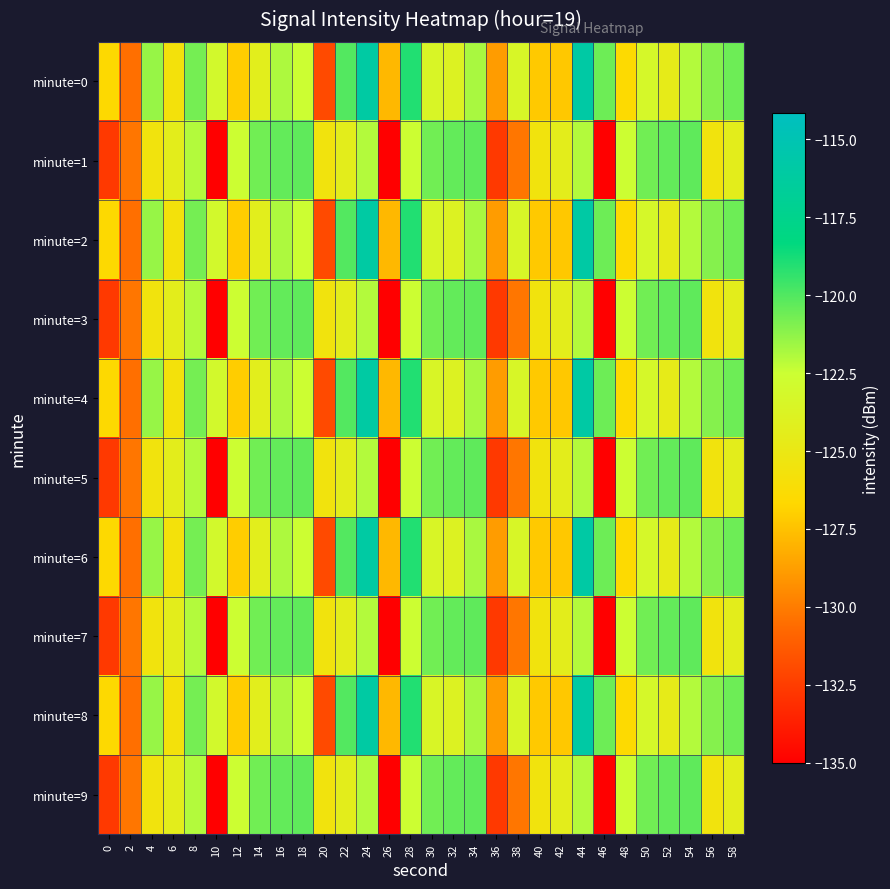

Rank the series by their maximum value, from lowest to highest.

minute=1, minute=3, minute=5, minute=7, minute=9, minute=0, minute=2, minute=4, minute=6, minute=8